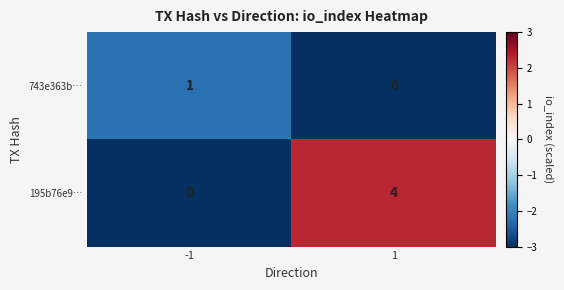

List the series in order of their peak value, highest first.

195b76e9…, 743e363b…